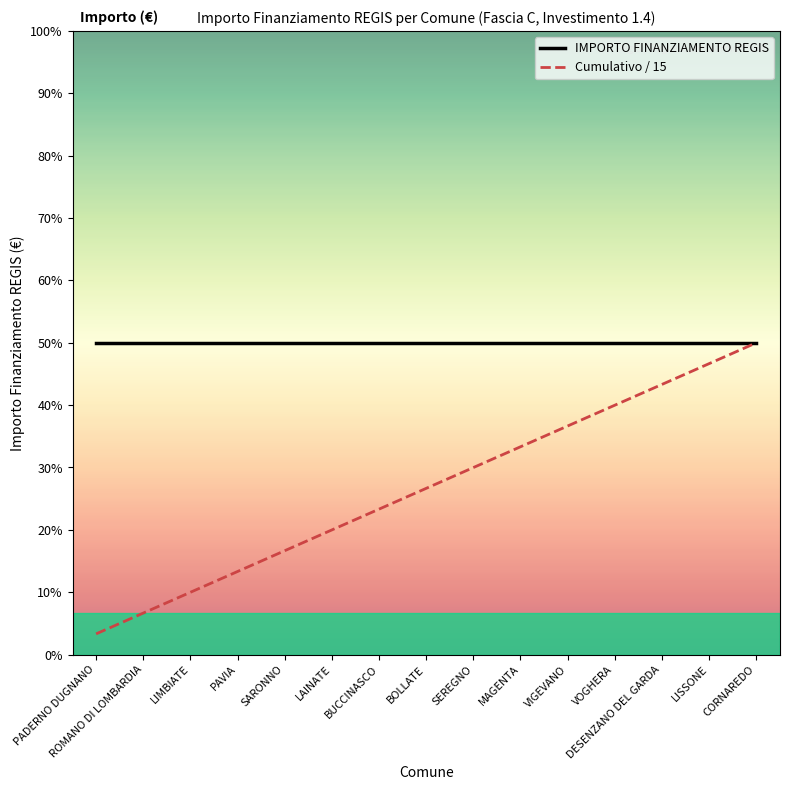

Does the chart have visible grid lines?

No